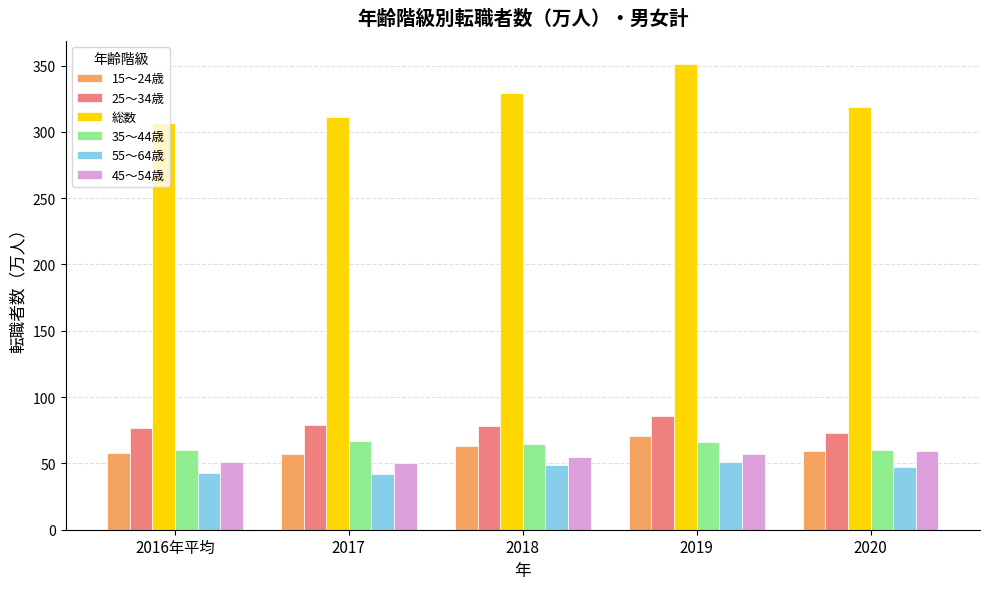

What is the label of the 1st bar from the left?

2016年平均